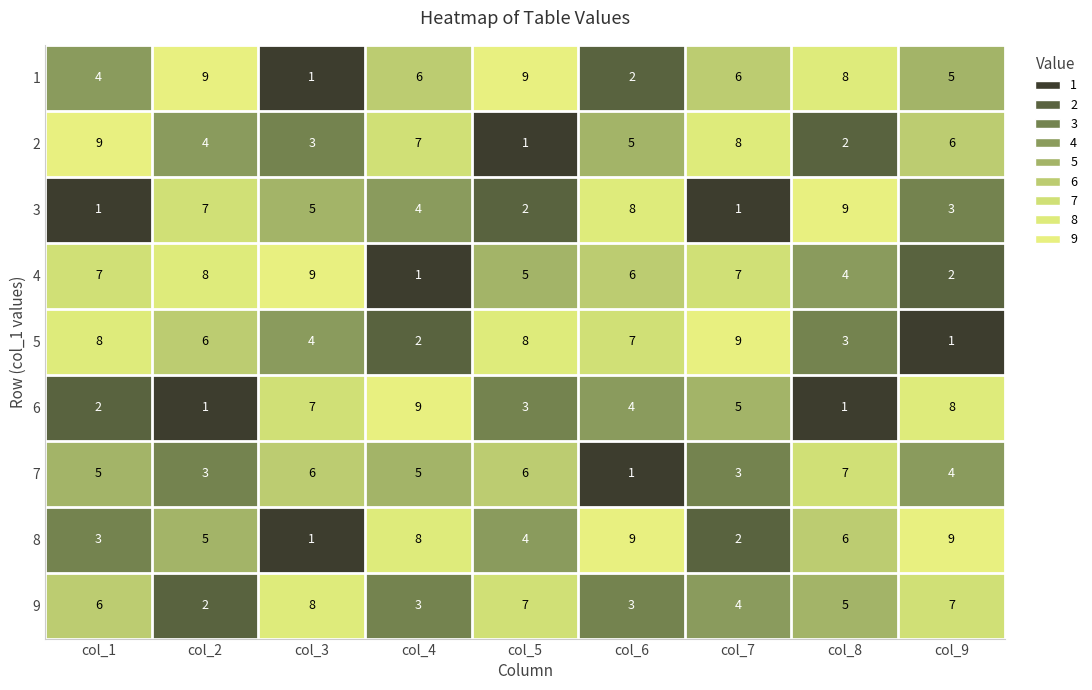

What is the minimum value shown in the chart?

1